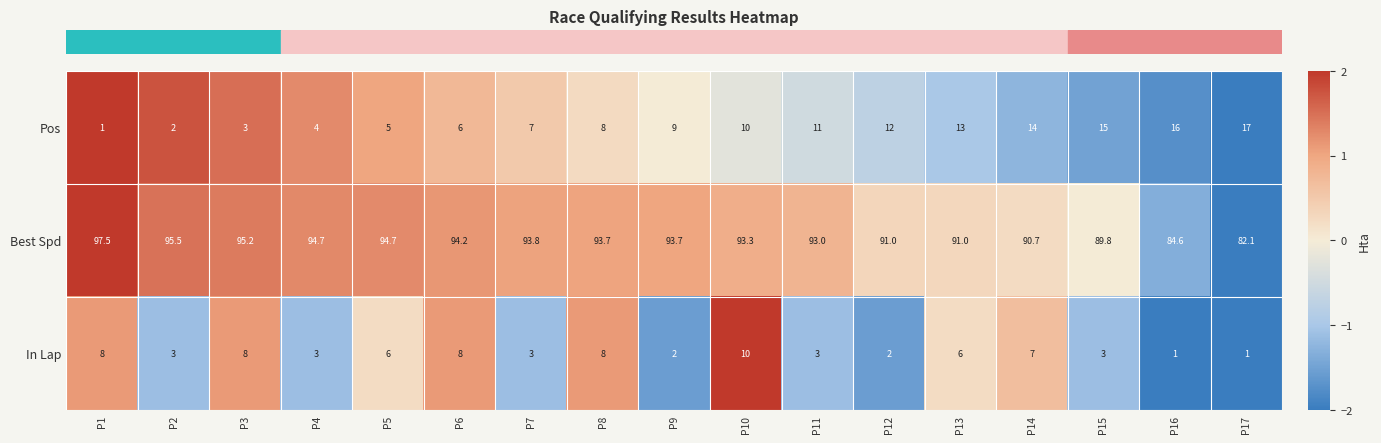

Where is Pos nearest to the value 9?

P9